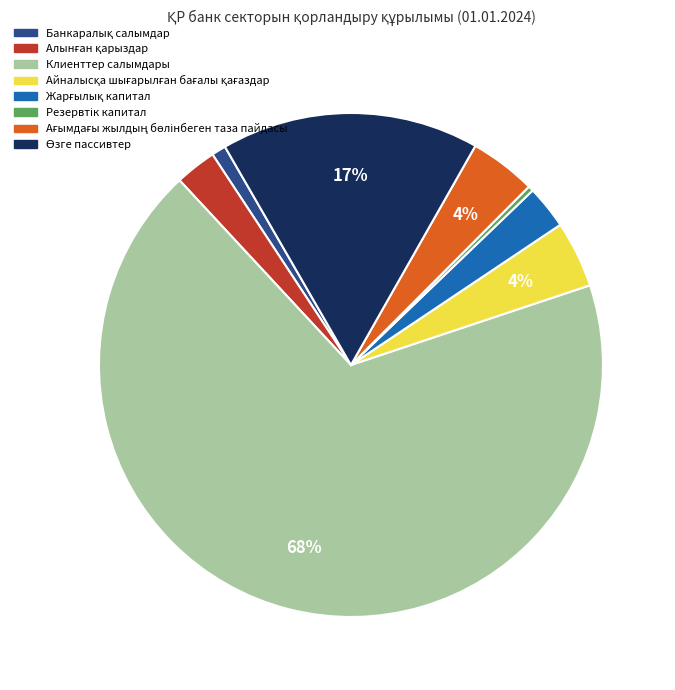

What is the largest slice in the pie chart?

Клиенттер салымдары